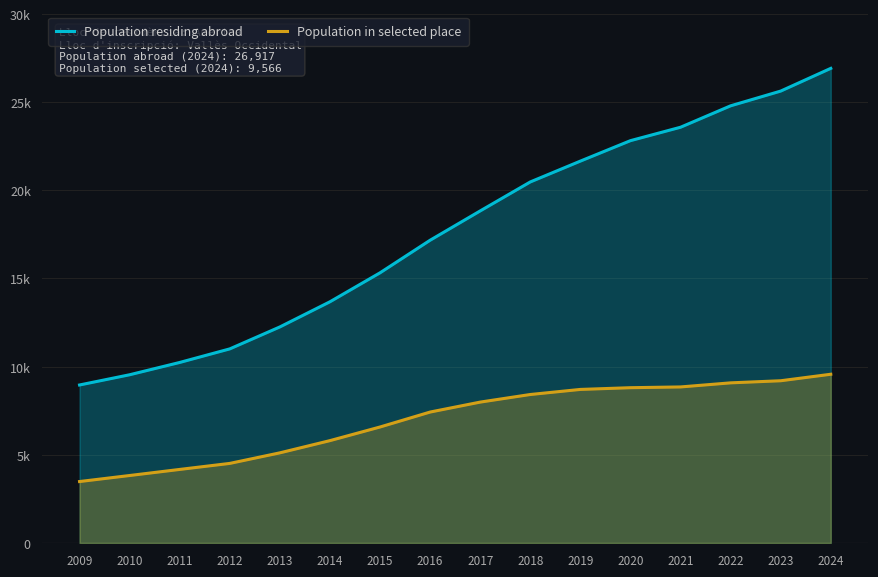

At 2015, list the series in order from largest to smallest.

Population residing abroad, Population in selected place